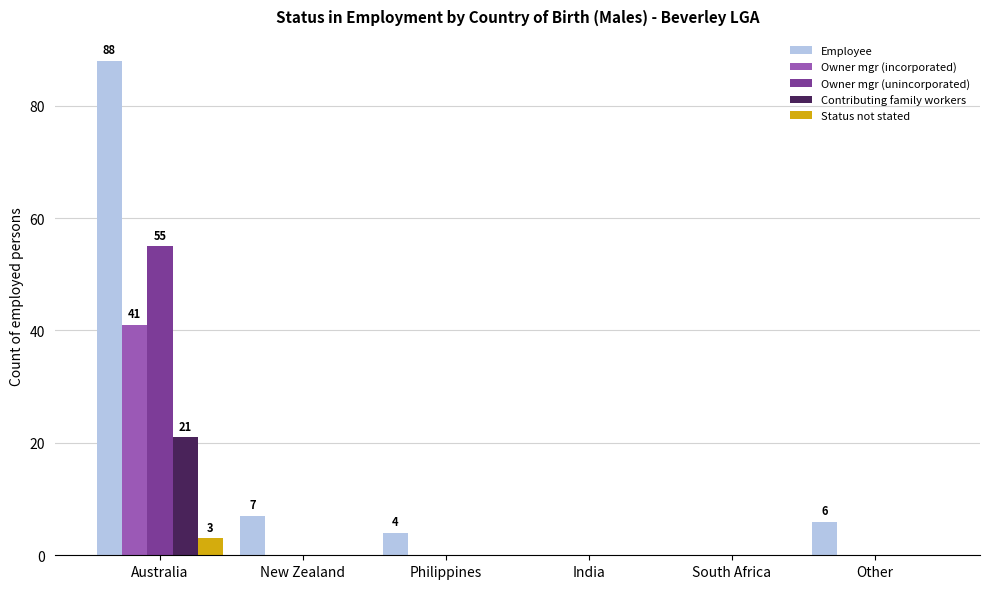

What is the difference between the Owner mgr (unincorporated) values at Philippines and Australia?

55